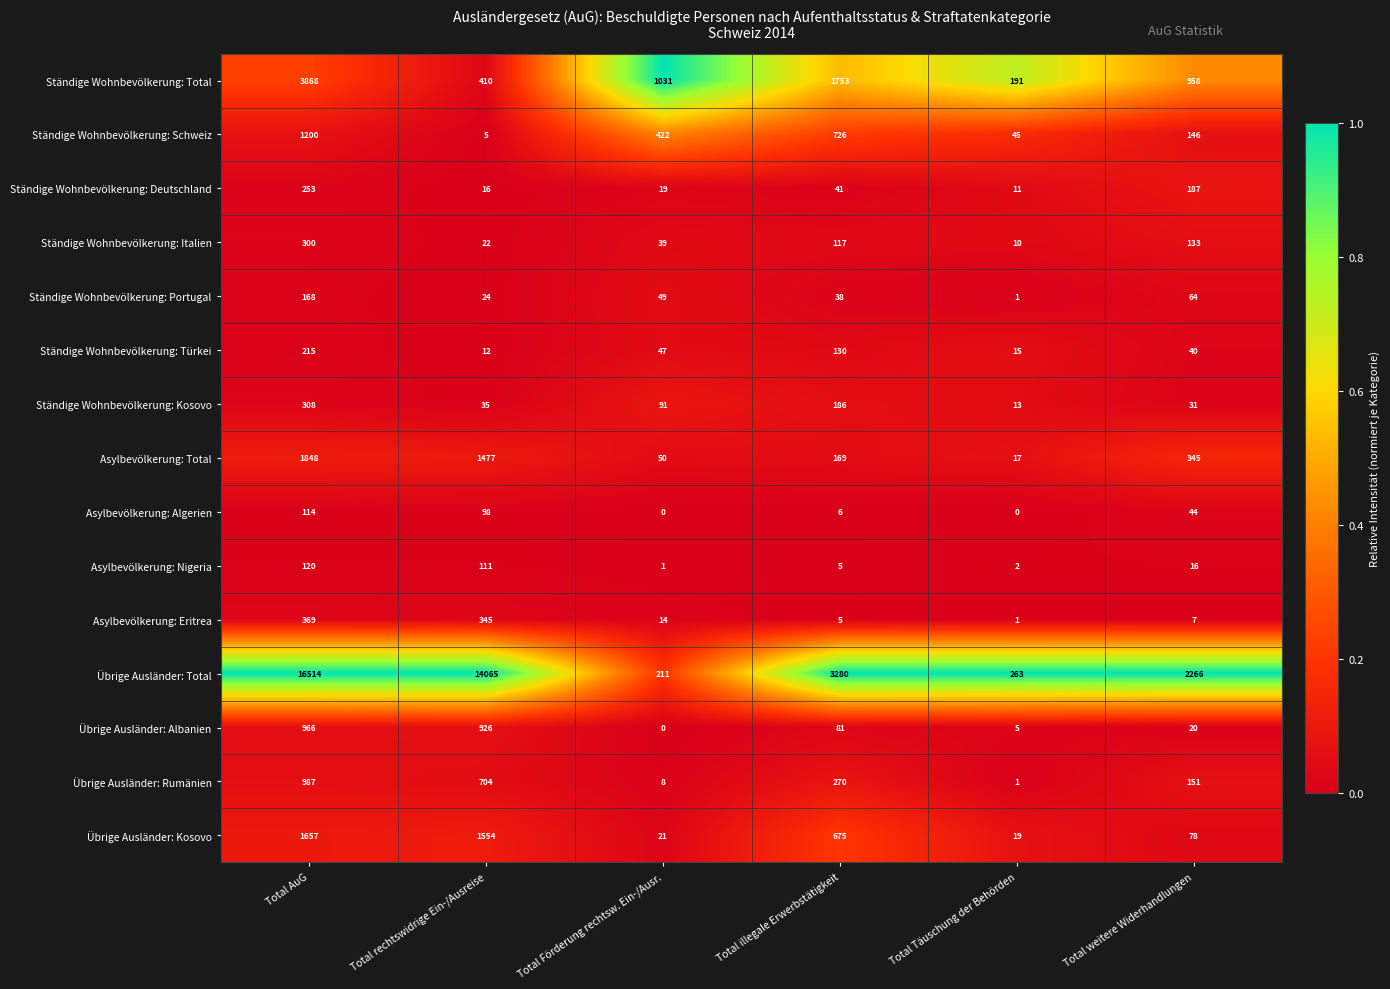

Which series has the largest total across all categories?

Übrige Ausländer: Total